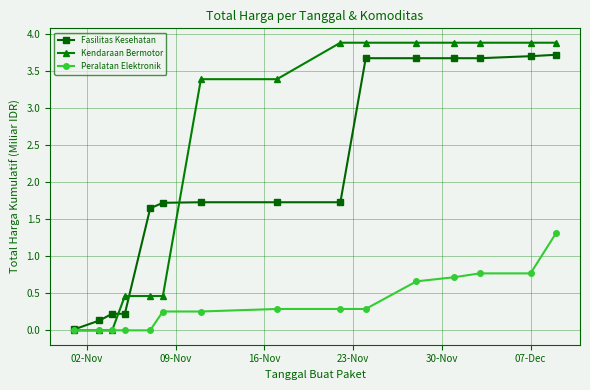

Which series has the largest total across all categories?

Kendaraan Bermotor